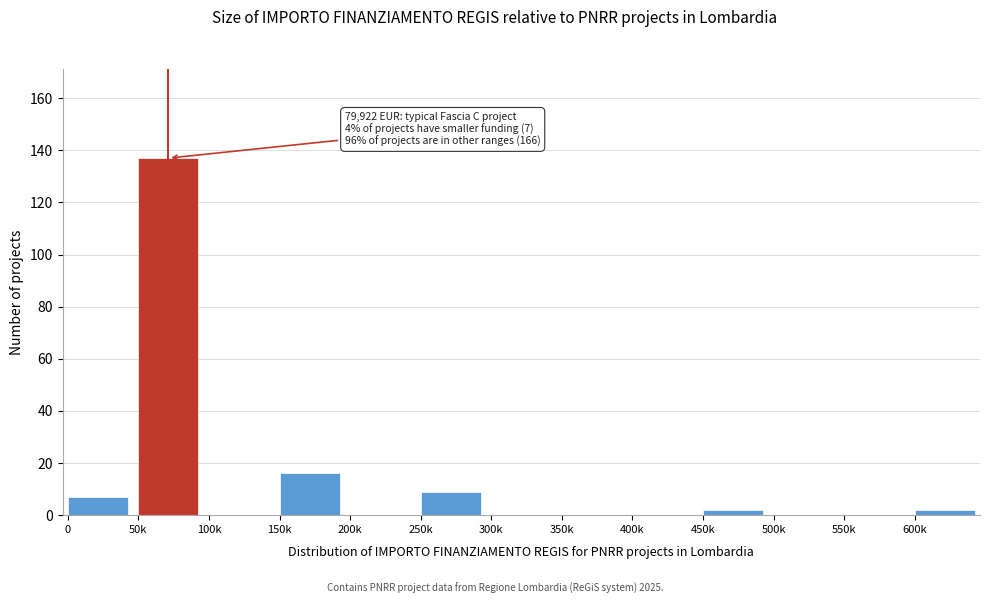

Reading left to right, extract all data points from this chart.

0=7	50k=137	100k=0	150k=16	200k=0	250k=9	300k=0	350k=0	400k=0	450k=2	500k=0	550k=0	600k=2